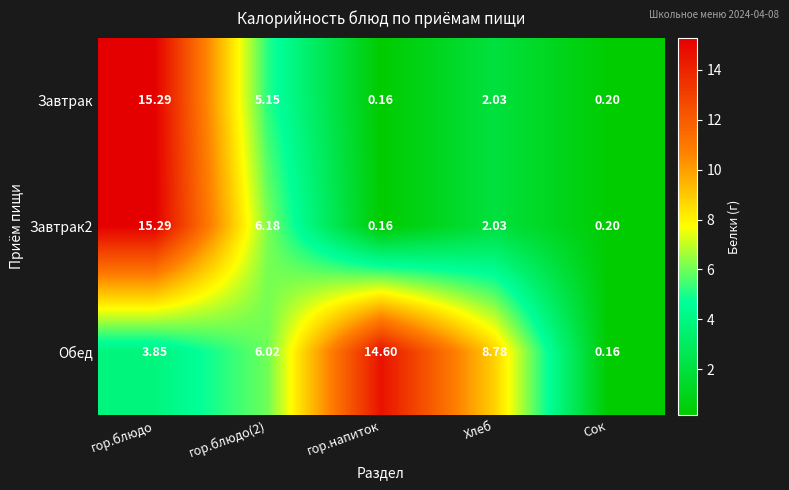

How many data points does each series have?

5